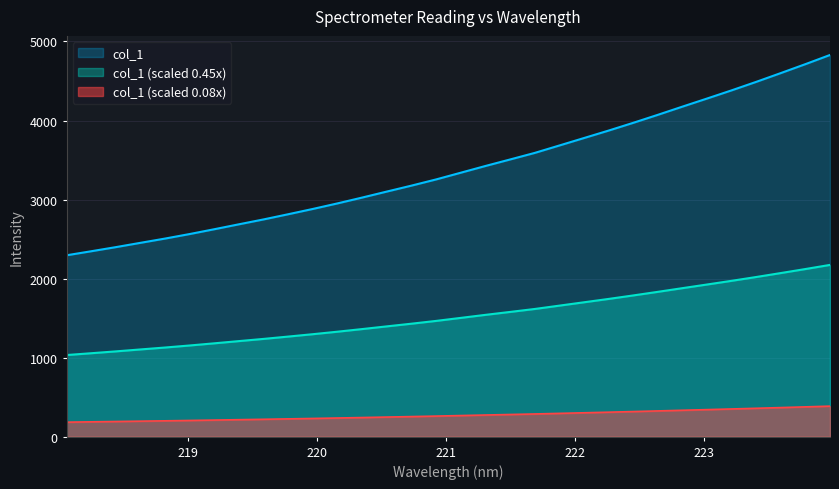

List the labels in order of value, largest first.

223.9802, 223.7895, 223.5987, 223.408, 223.2172, 223.0264, 222.8355, 222.6447, 222.4538, 222.263, 222.0721, 221.8812, 221.6902, 221.4993, 221.3083, 221.1174, 220.9264, 220.7354, 220.5444, 220.3533, 220.1623, 219.9712, 219.7801, 219.589, 219.3979, 219.2067, 219.0156, 218.8244, 218.6332, 218.442, 218.2508, 218.0596